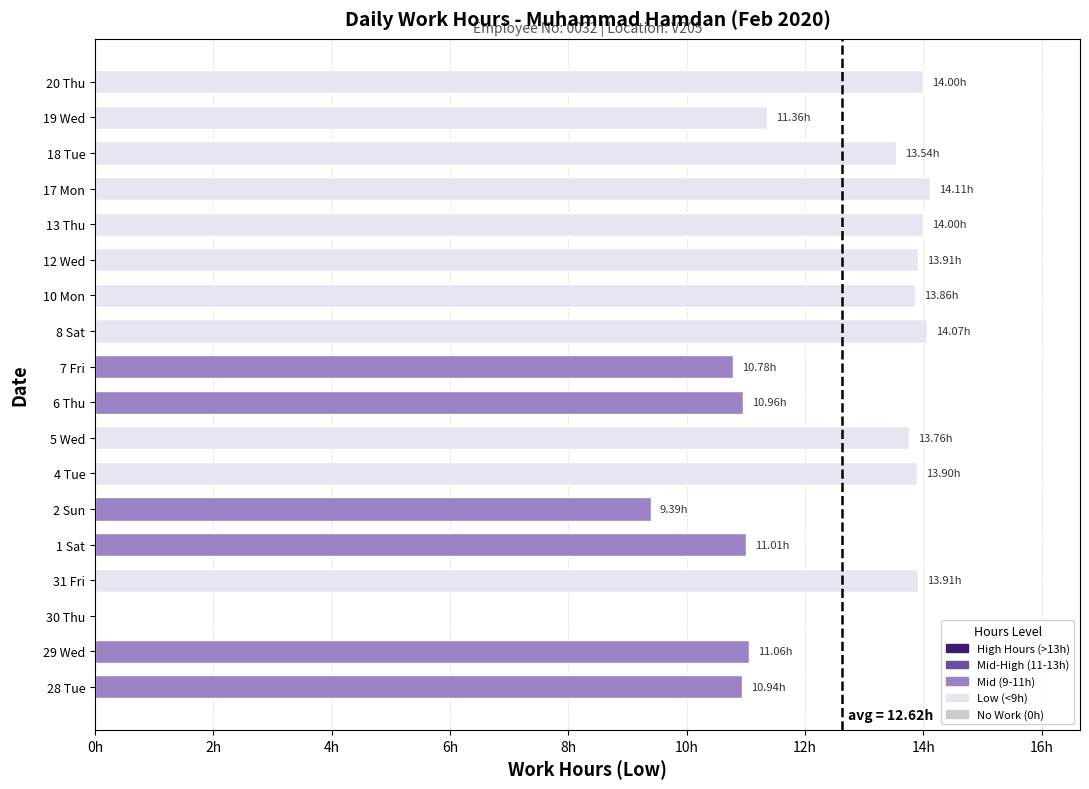

Are the bars horizontal?

Yes